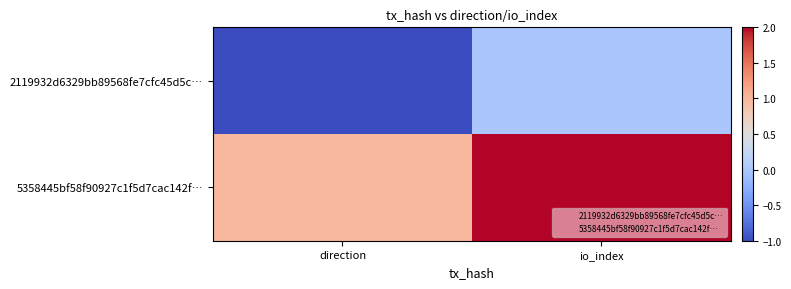

List the series in order of their peak value, lowest first.

2119932d6329bb89568fe7cfc45d5c…, 5358445bf58f90927c1f5d7cac142f…